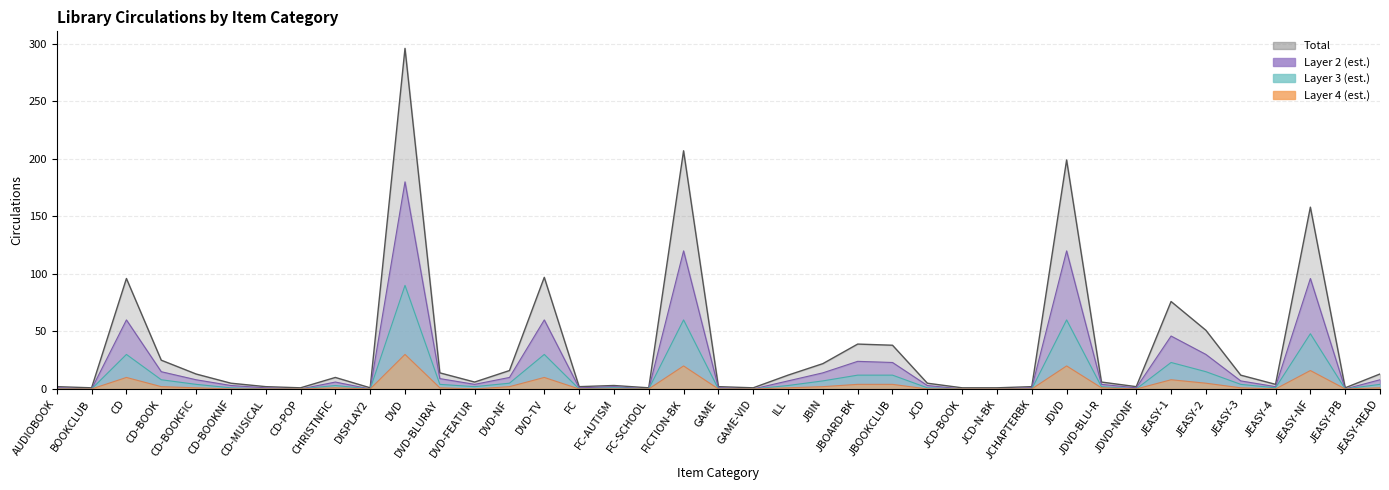

What is the difference between the maximum and minimum values in the Total series?

295